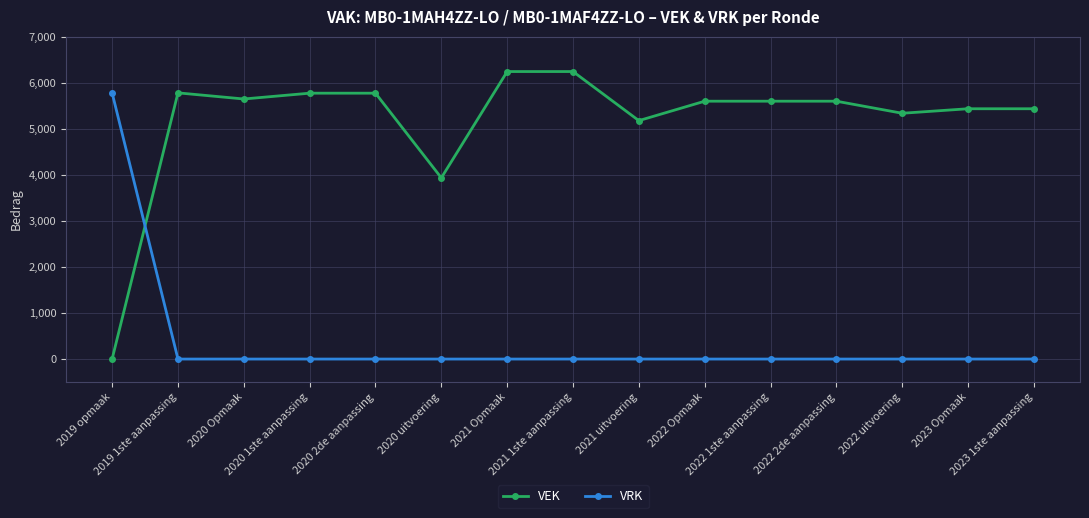

Between 2020 Opmaak and 2020 2de aanpassing, which series saw the biggest shift?

VEK